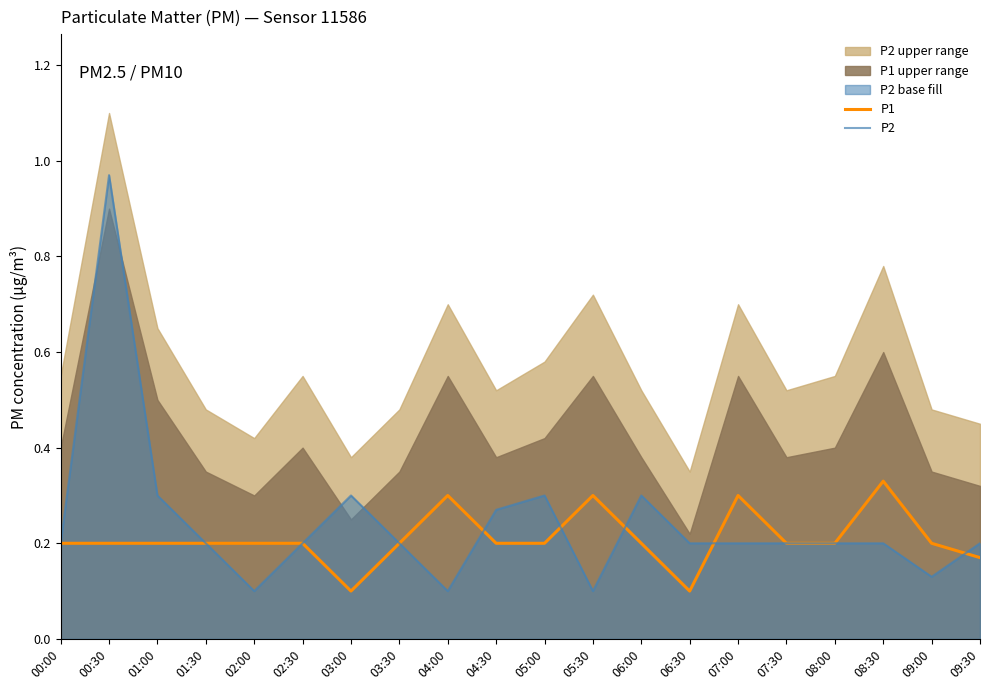

Reading left to right, transcribe all the data shown in this chart.

P1: 0.2	0.2	0.2	0.2	0.2	0.2	0.1	0.2	0.3	0.2	0.2	0.3	0.2	0.1	0.3	0.2	0.2	0.3	0.2	0.2
P2: 0.2	1.0	0.3	0.2	0.1	0.2	0.3	0.2	0.1	0.3	0.3	0.1	0.3	0.2	0.2	0.2	0.2	0.2	0.1	0.2